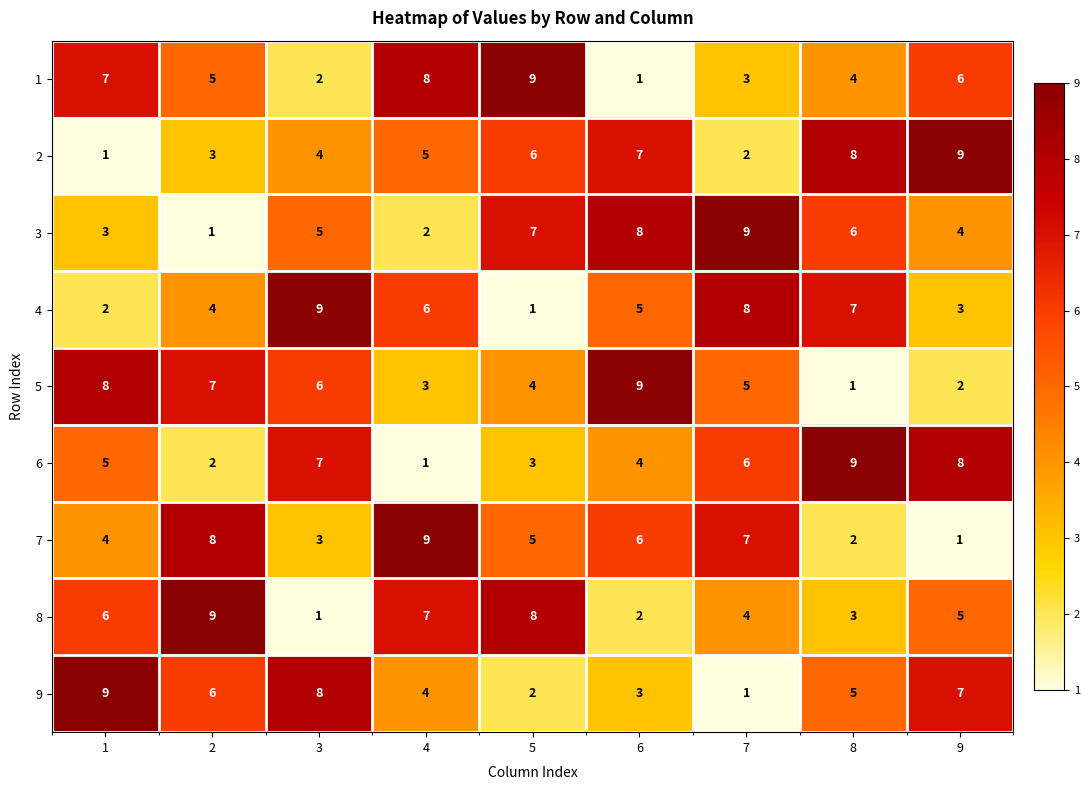

How many series are shown in this chart?

9